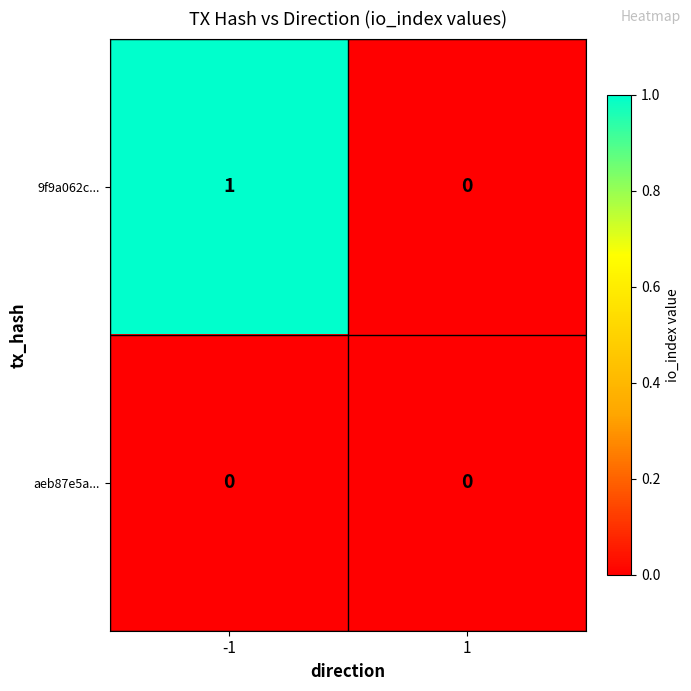

Which series has the largest range (max minus min)?

9f9a062c...